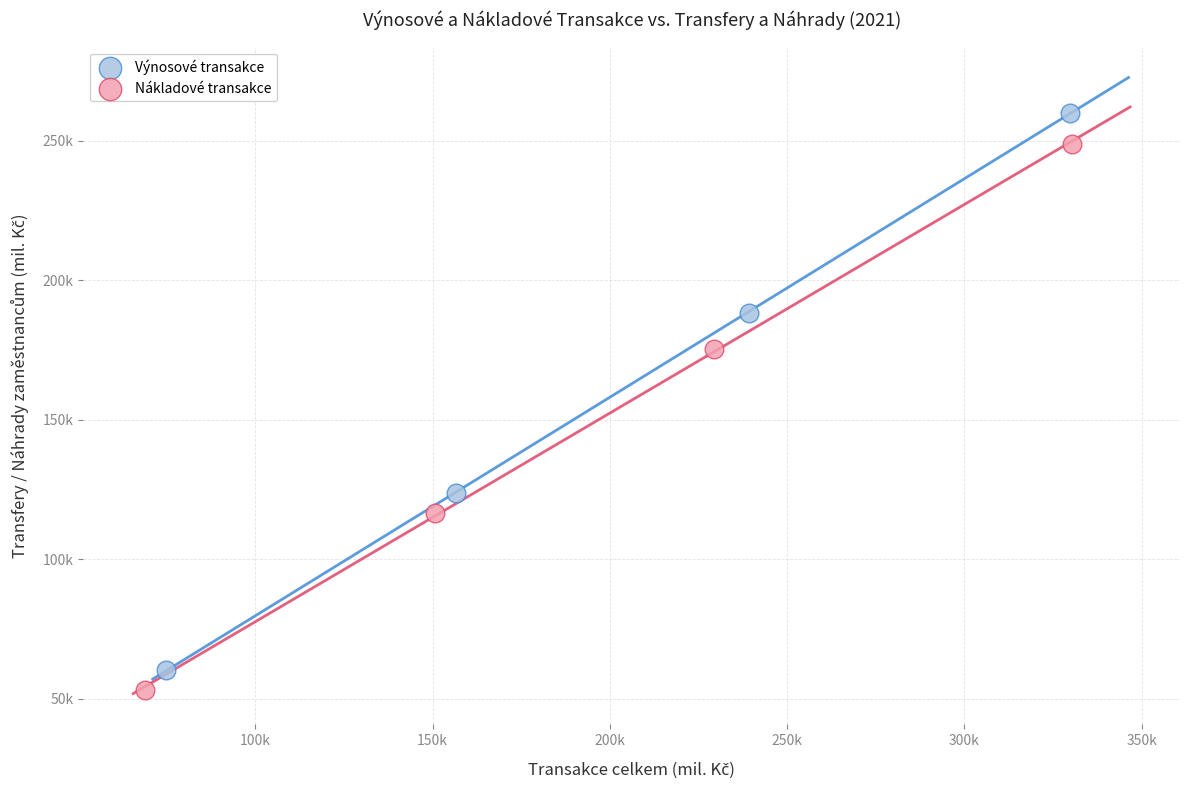

What are all the series names shown in the legend?

Výnosové transakce, Nákladové transakce